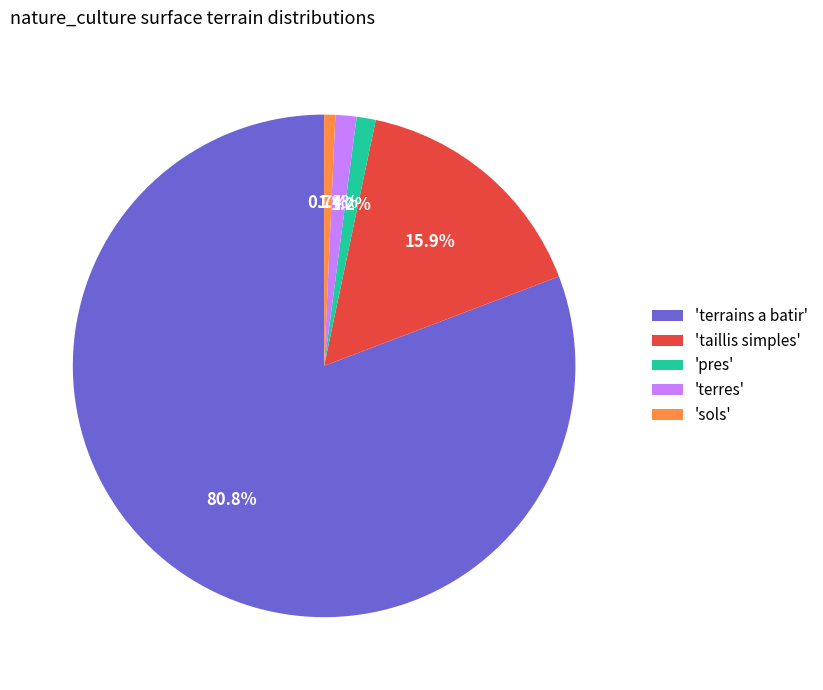

Combined, do 'sols' and 'pres' account for over 50%?

No